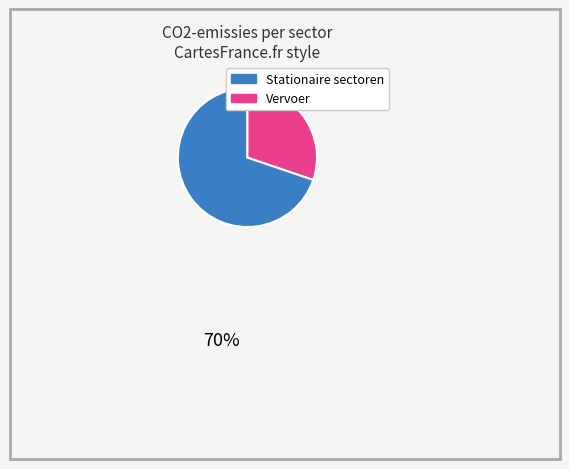

Does any single category account for the majority?

Yes